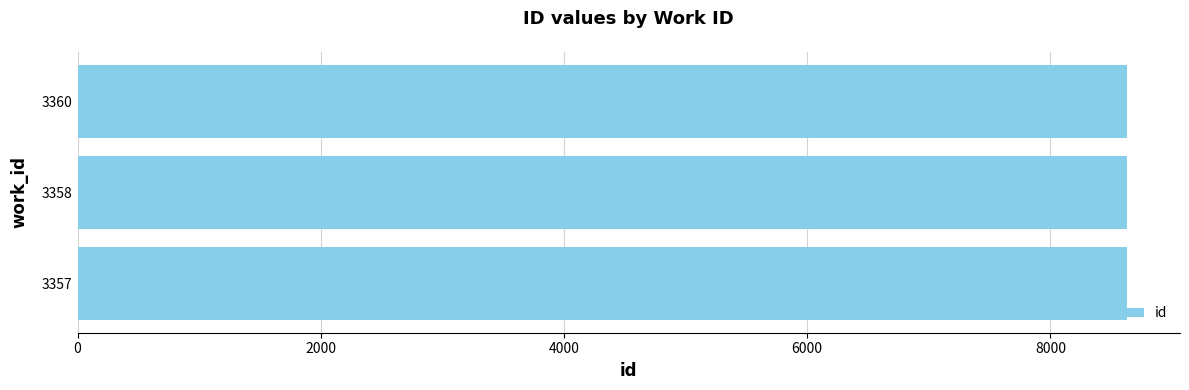

How many values are between 8630 and 8634?

3